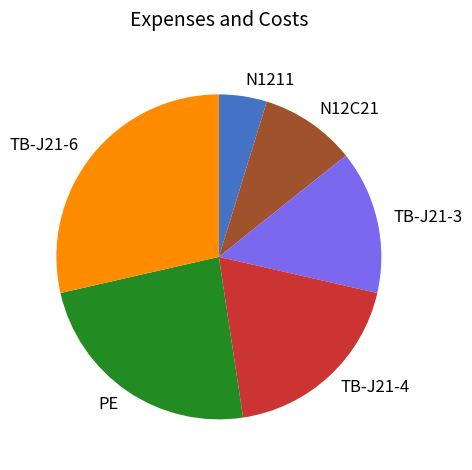

Which slice is the largest?

TB-J21-6